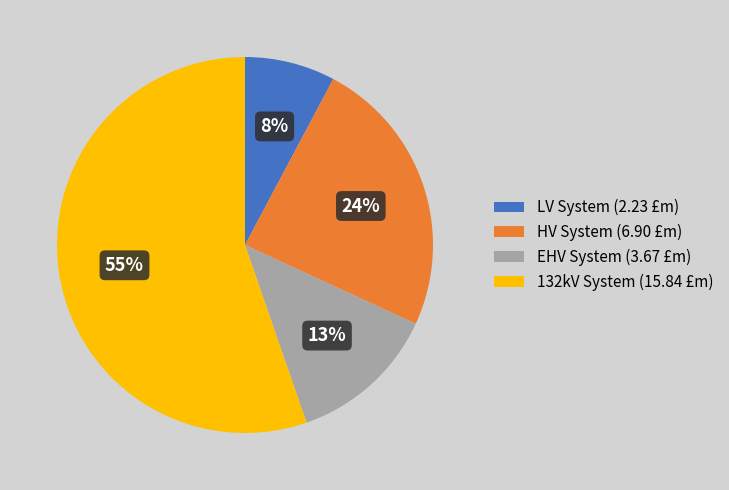

Between HV System and LV System, which is larger?

HV System